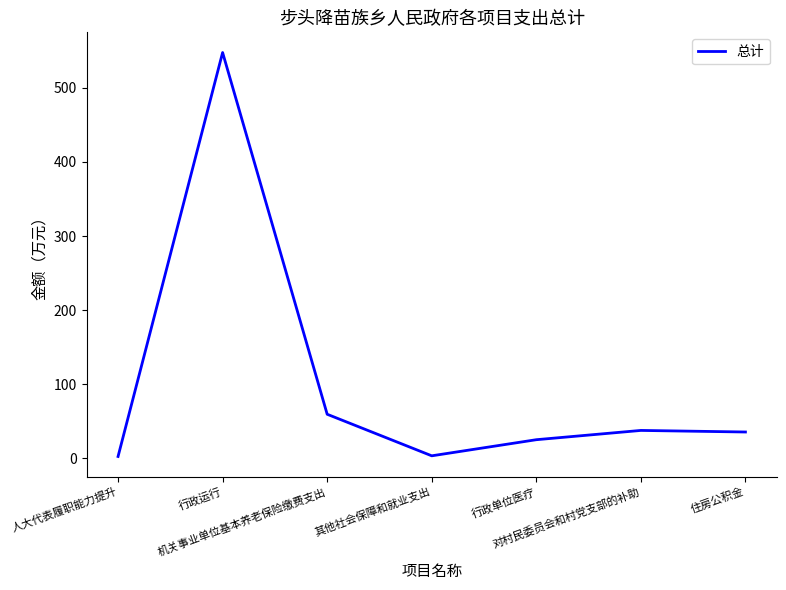

The value at 其他社会保障和就业支出 is 3.5. True or false?

True